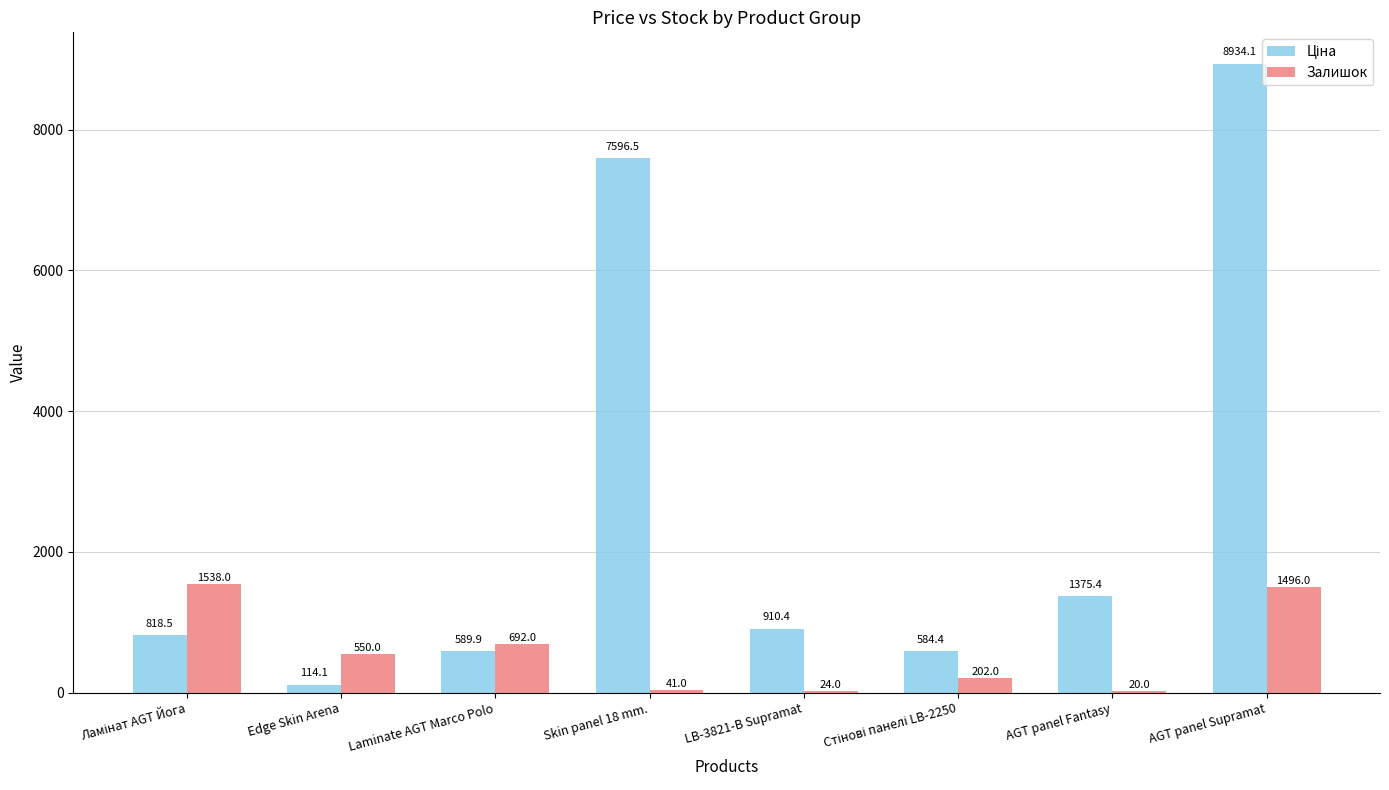

What is the maximum value shown in the chart?

8934.1